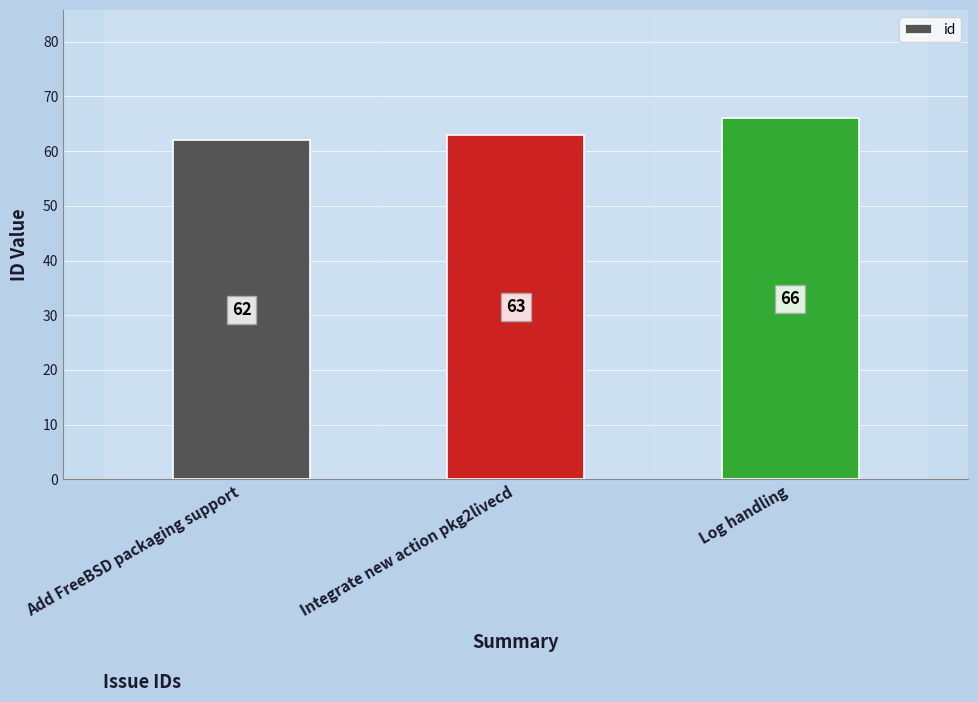

Rank the categories by value from highest to lowest.

Log handling, Integrate new action pkg2livecd, Add FreeBSD packaging support